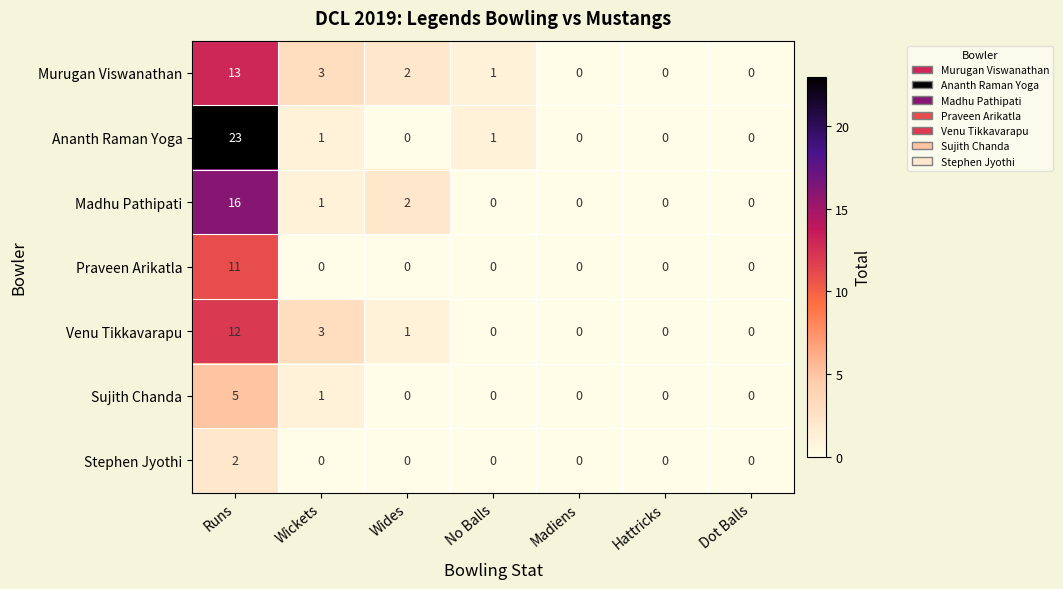

The Madhu Pathipati series shows 0 at No Balls. True or false?

True